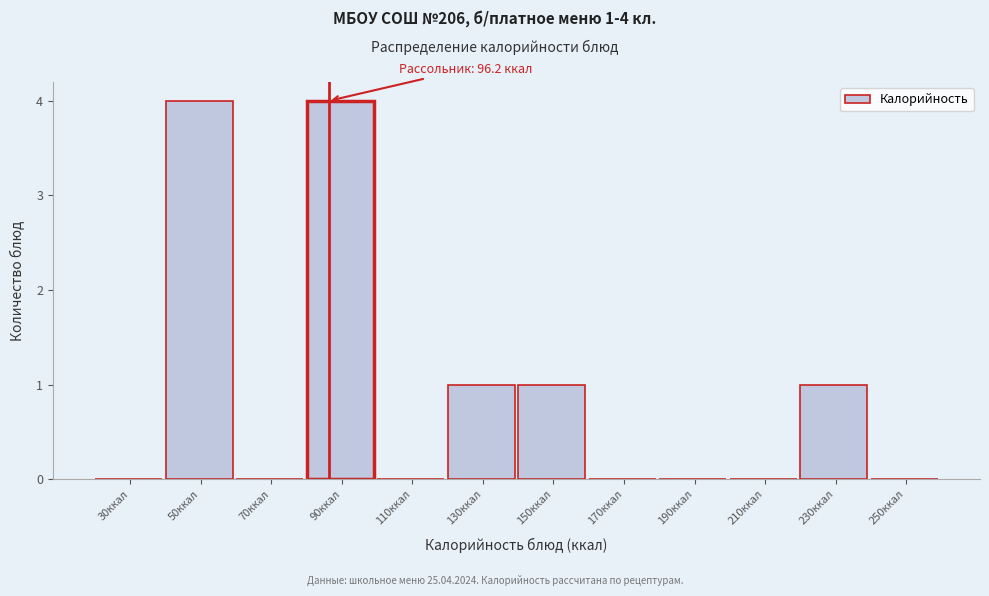

Reading right to left, what are all the values shown in this chart?

250ккал=0	230ккал=1	210ккал=0	190ккал=0	170ккал=0	150ккал=1	130ккал=1	110ккал=0	90ккал=4	70ккал=0	50ккал=4	30ккал=0